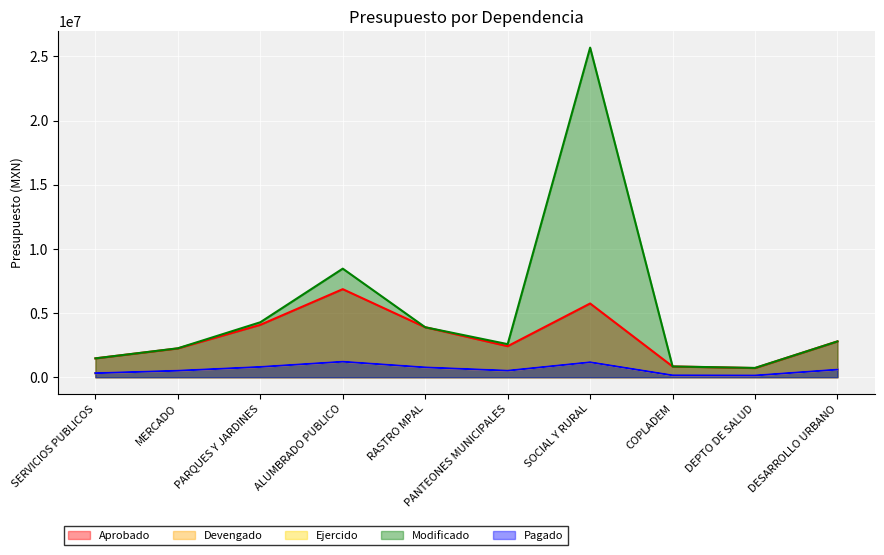

How many lines are shown in the chart?

5